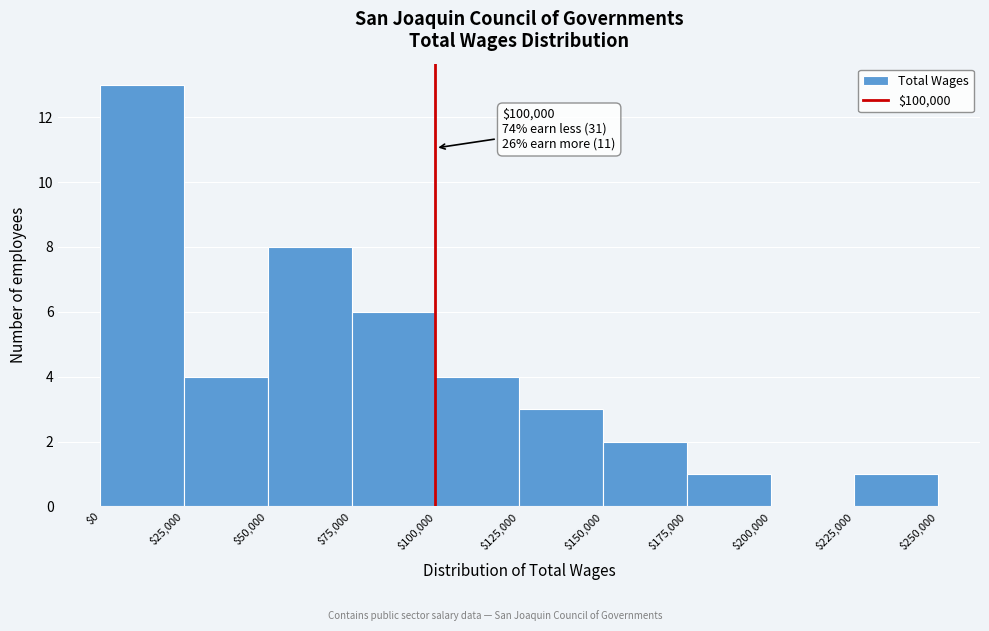

Over which range of the x-axis is the bar tallest?

$0 to $25,000